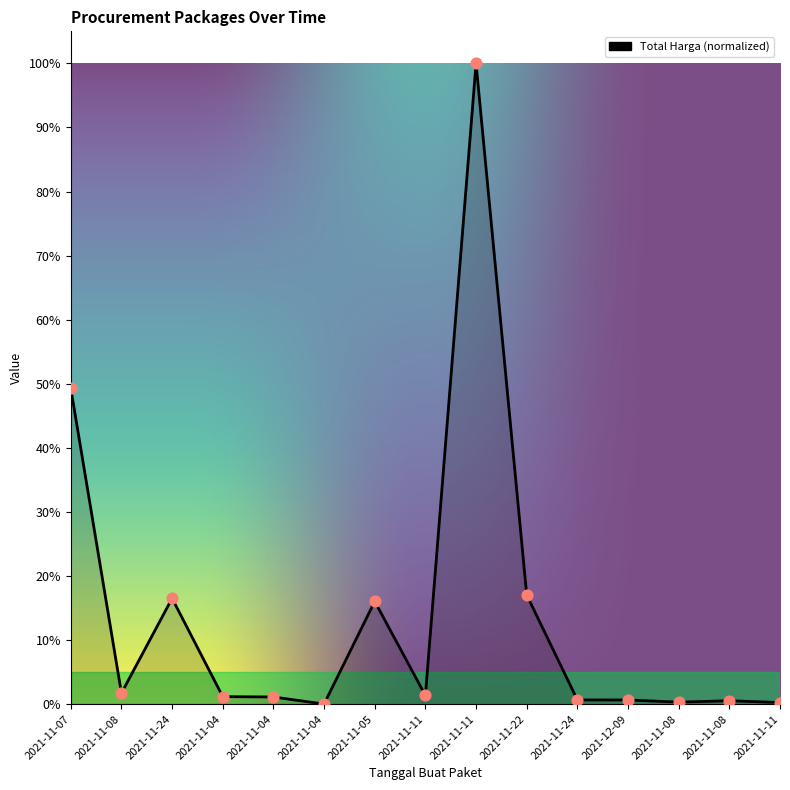

What is the change in value from 2021-11-07 to 2021-12-09?

-0.5